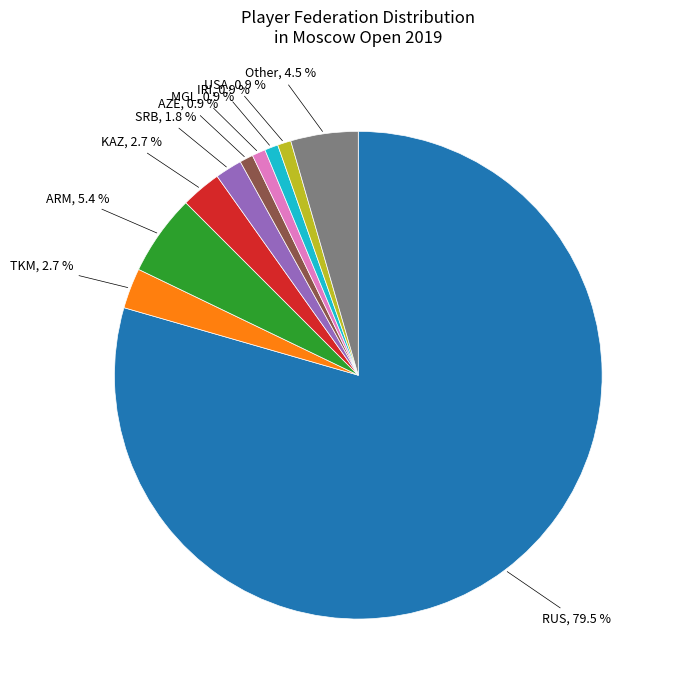

Does RUS represent more than half of the total?

Yes